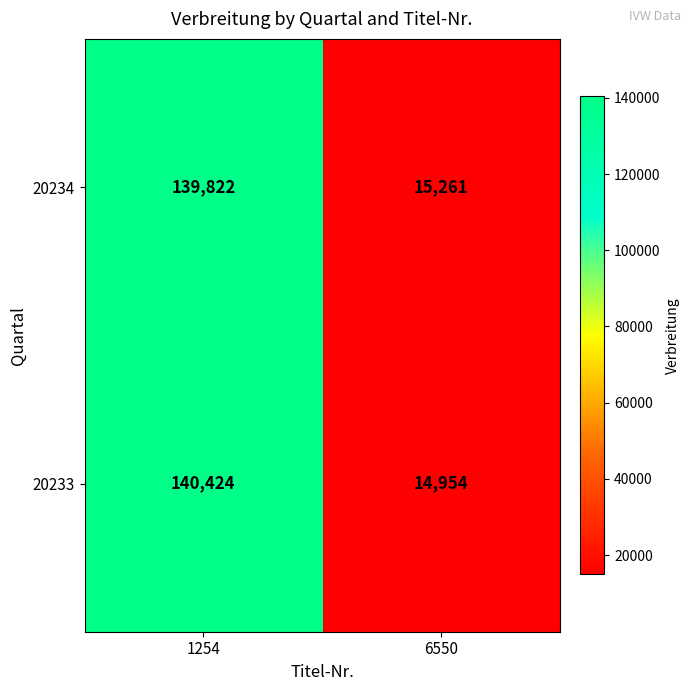

Which series has the largest total across all categories?

20233